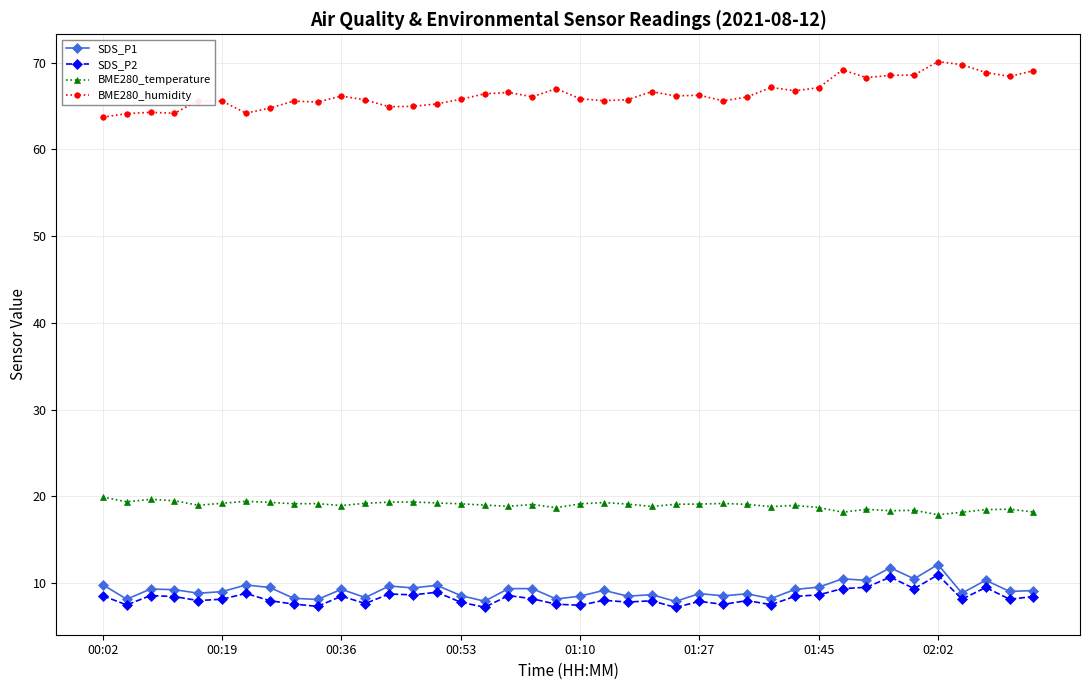

What is the value of the SDS_P2 point at the 27th from the left?

7.5